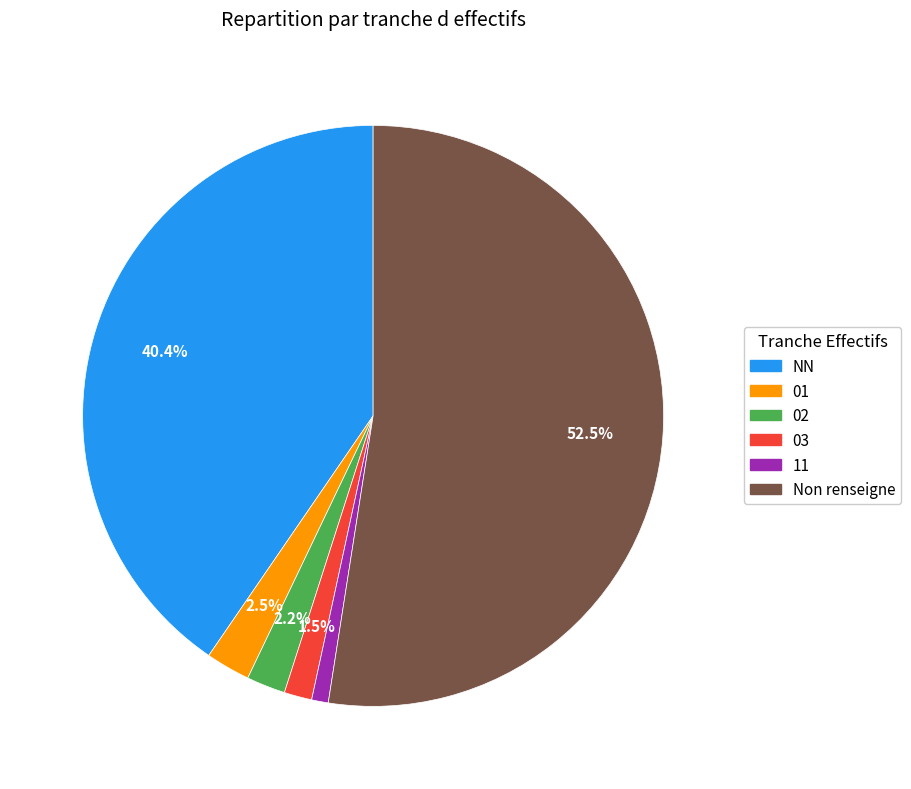

Is there a majority slice in this chart?

Yes